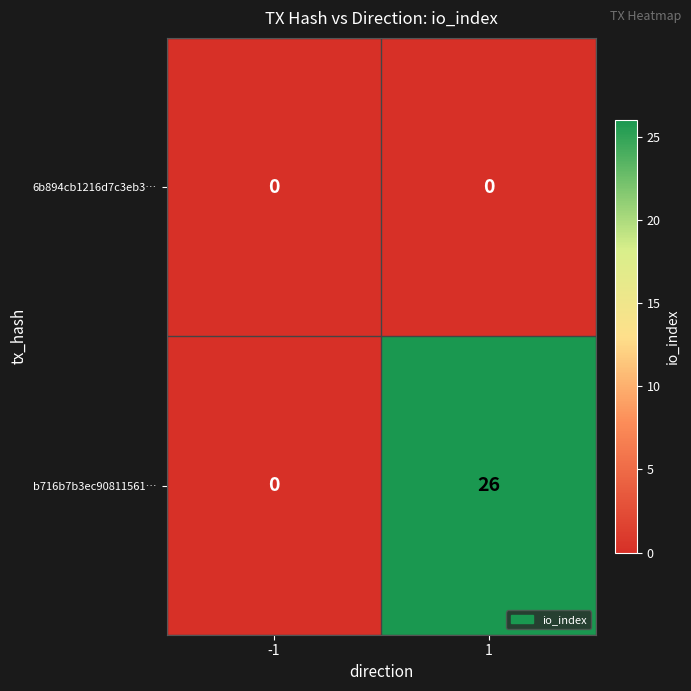

Is it true that 6b894cb1216d7c3eb3… equals 0 at 1?

True